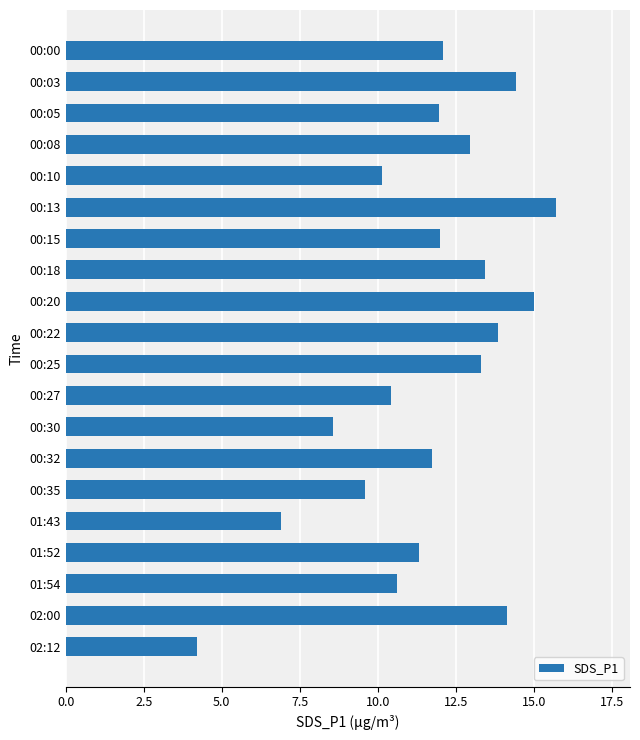

Which has a higher value, 00:30 or 00:20?

00:20